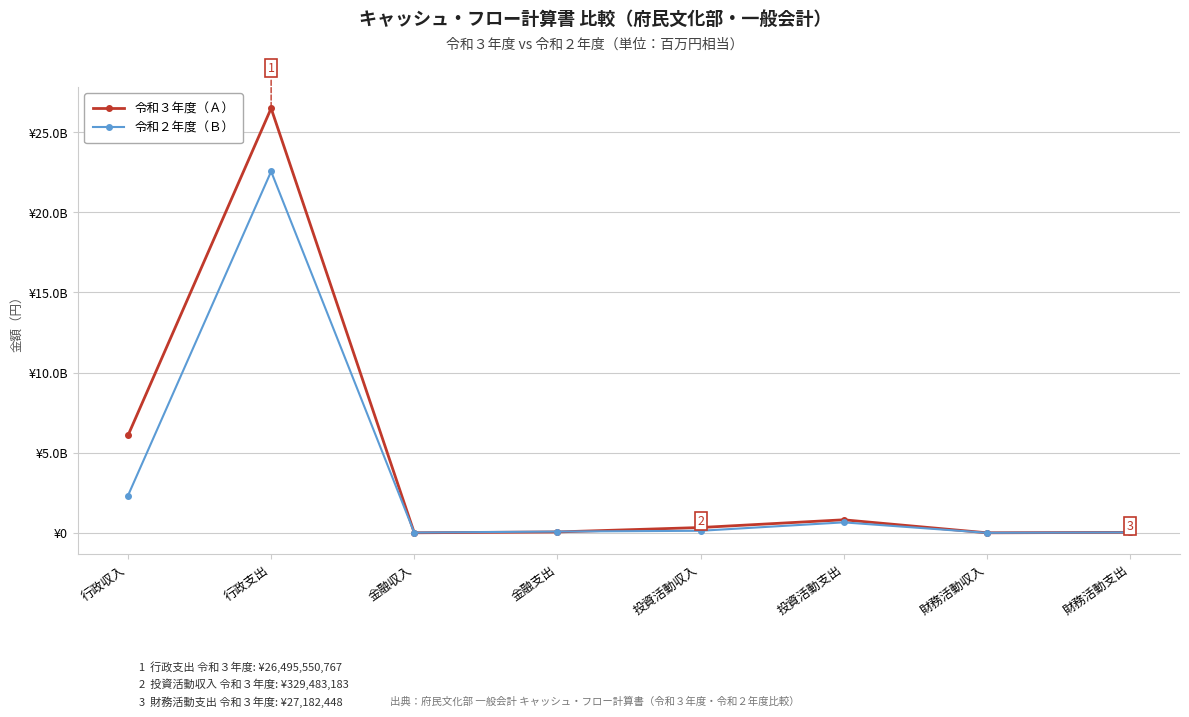

What is the label of the 1st point from the right?

財務活動支出